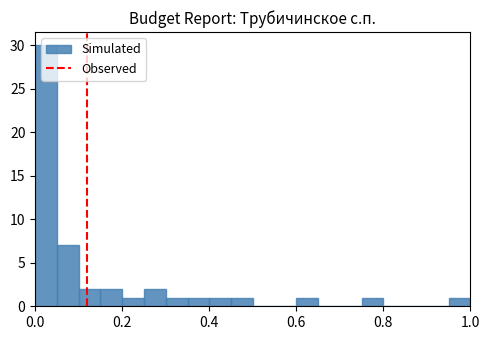

Read against the x-axis, roughly where is the centre of the tallest bar?

0.02